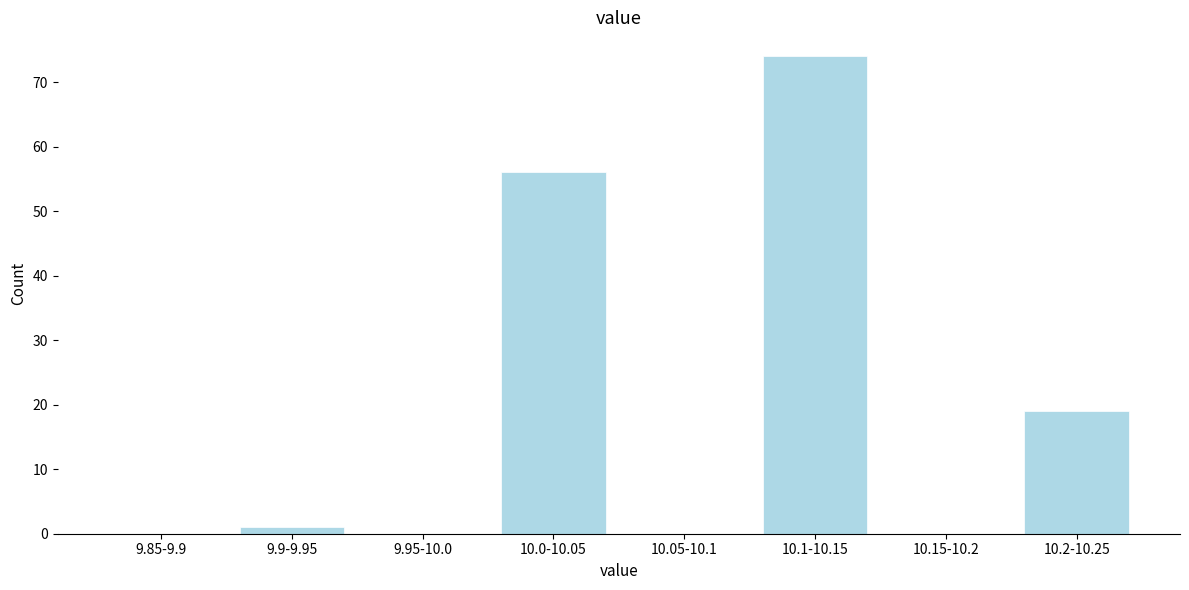

Reading left to right, extract all data points from this chart.

9.85-9.9=0	9.9-9.95=1	9.95-10.0=0	10.0-10.05=56	10.05-10.1=0	10.1-10.15=74	10.15-10.2=0	10.2-10.25=19